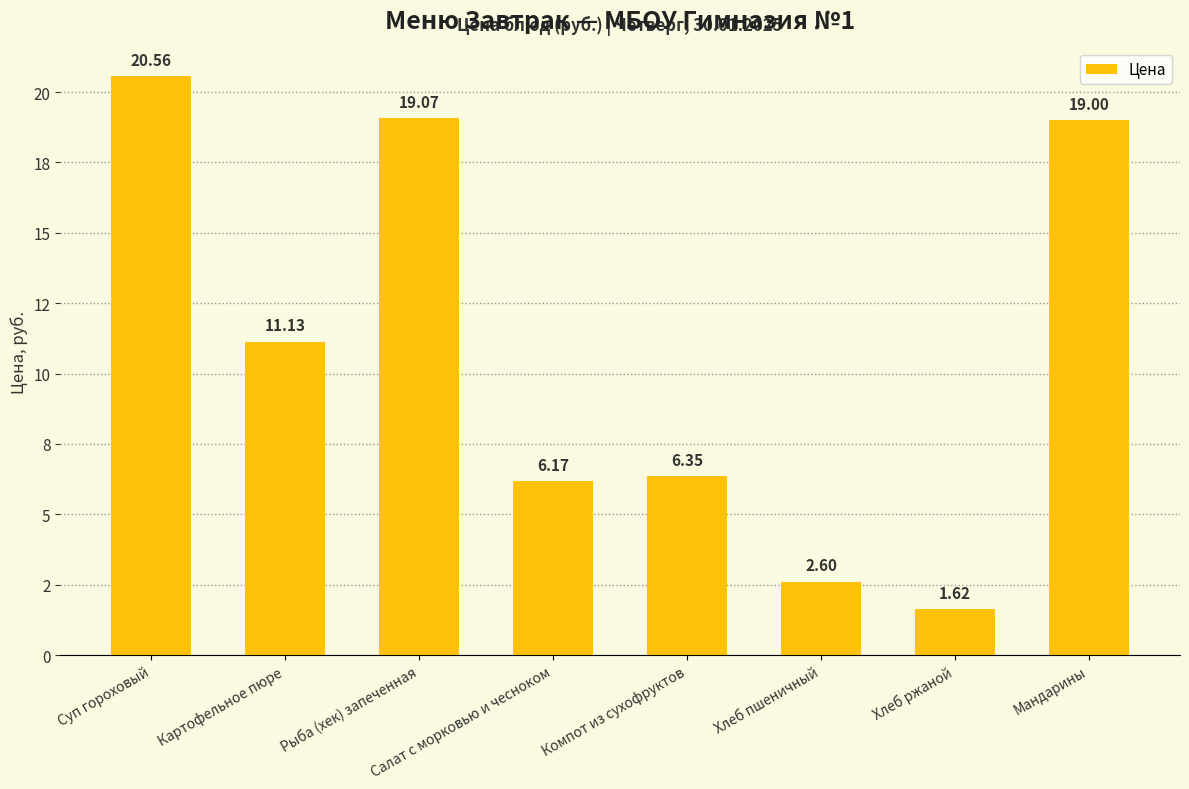

Are the bars horizontal?

No